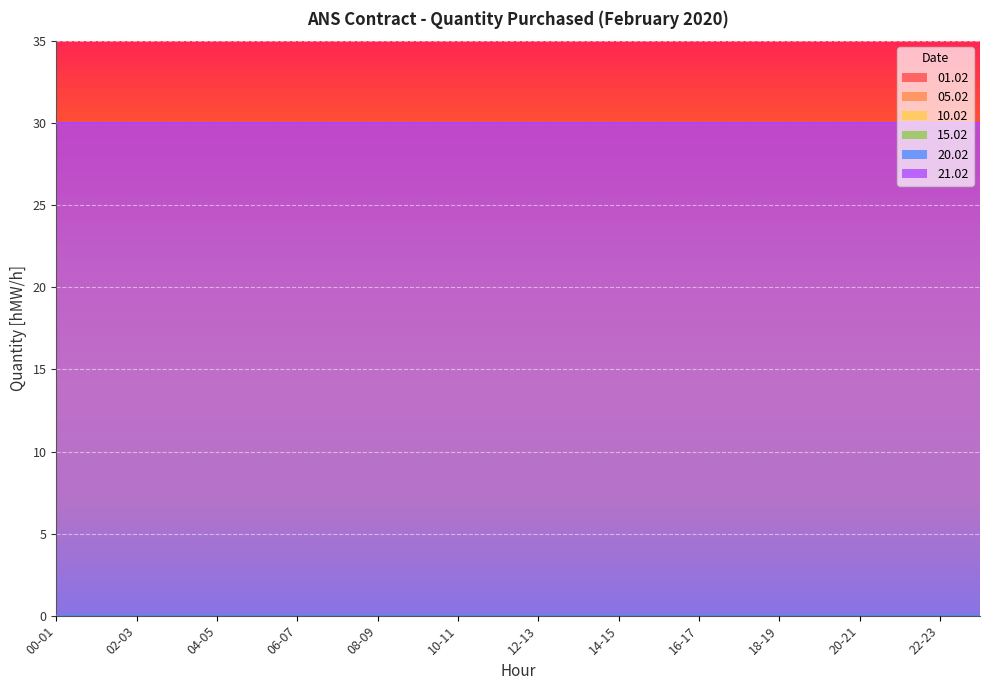

Rank the series at 10-11 from highest to lowest value.

21.02, 01.02, 05.02, 10.02, 15.02, 20.02